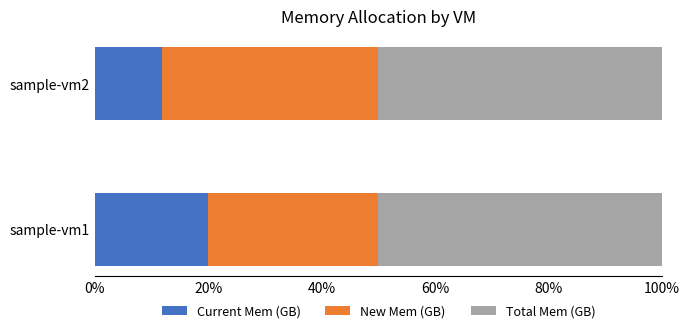

Count the Current Mem (GB) values in the range 11 to 20.

2